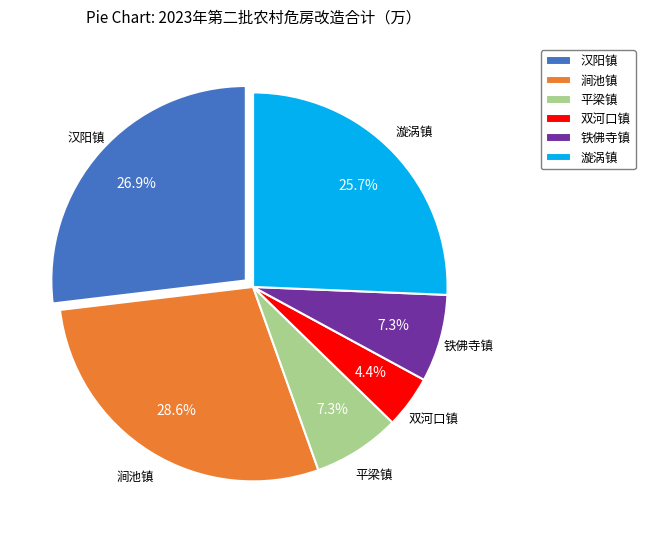

What percentage is NOT represented by 铁佛寺镇?

92.7%